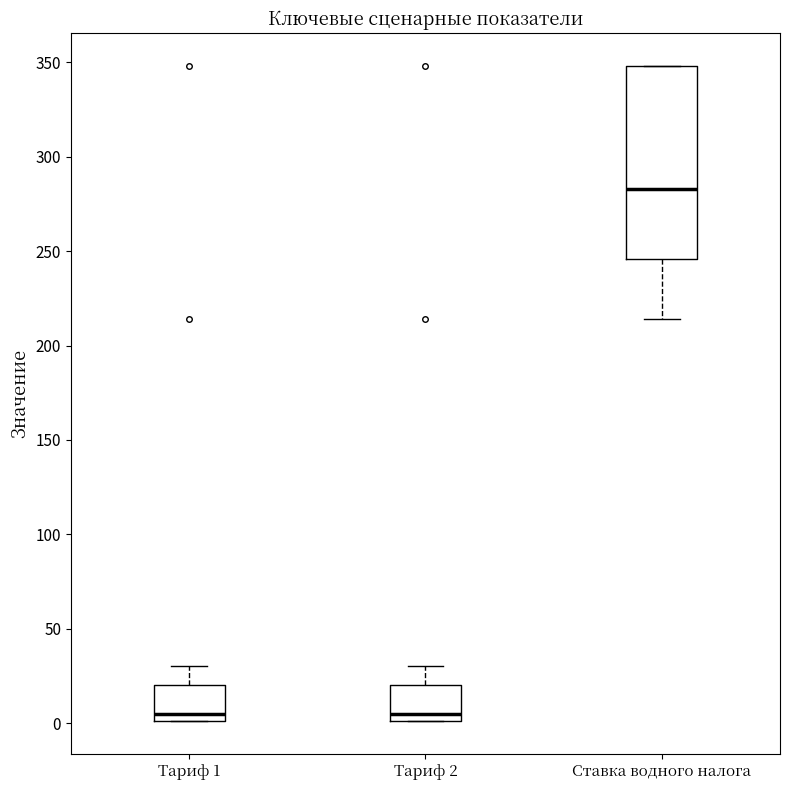

Reading left to right, read every box against the y-axis: the position of its median line, the range the box covers, and the ends of its whiskers. The values are not printed on the chart, so give them approximately, as read against the axis.

Тариф 1: median 5, box 0 to 20, whiskers 0 to 30
Тариф 2: median 5, box 0 to 20, whiskers 0 to 30
Ставка водного налога: median 285, box 245 to 350, whiskers 215 to 350